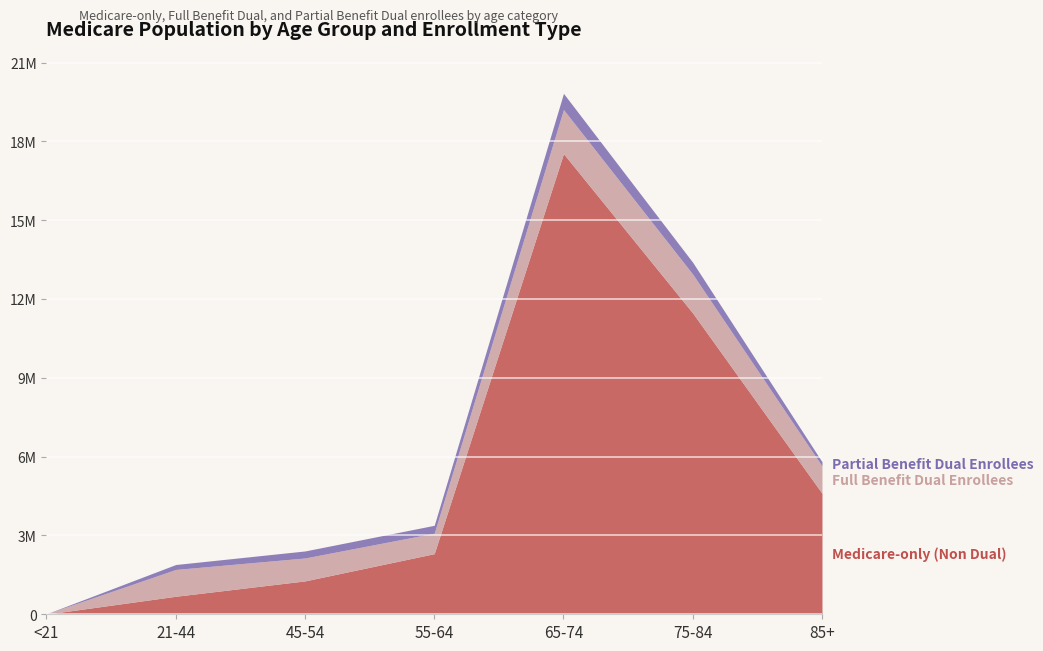

Rank the series at 55-64 from lowest to highest value.

Partial Benefit Dual Enrollees, Full Benefit Dual Enrollees, Medicare-only (Non Dual)